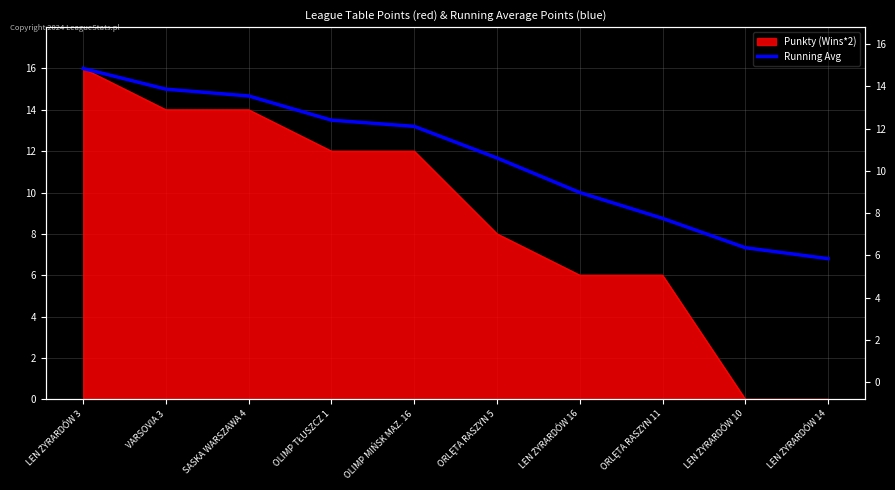

At which category does the chart reach its peak across all series?

LEN ŻYRARDÓW 3